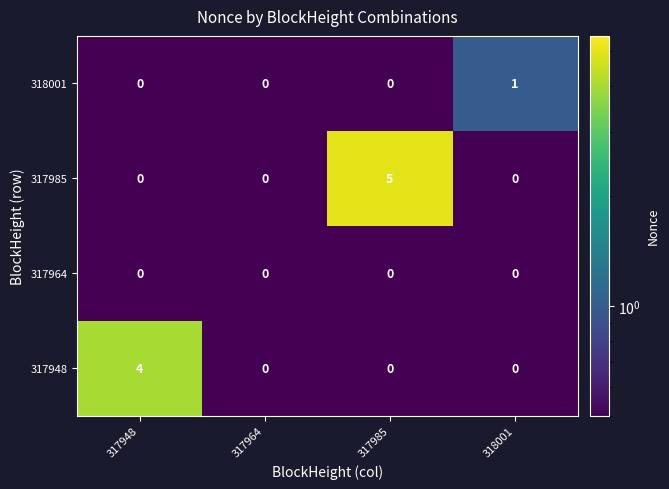

How many series are shown in this chart?

4